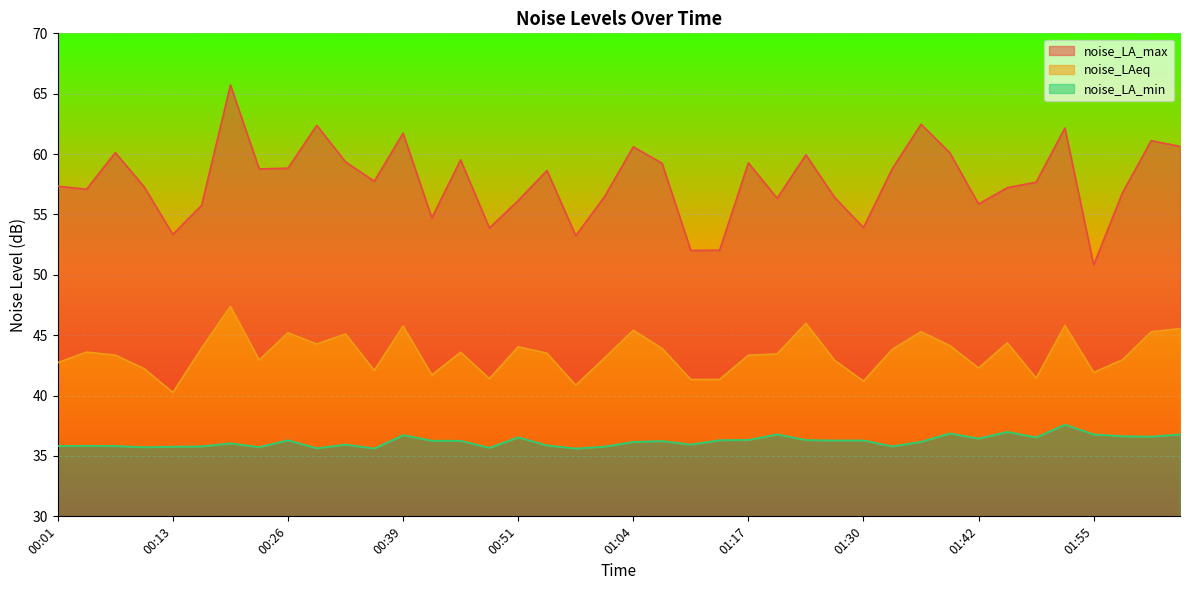

At which category does noise_LAeq reach its first local peak?

00:04